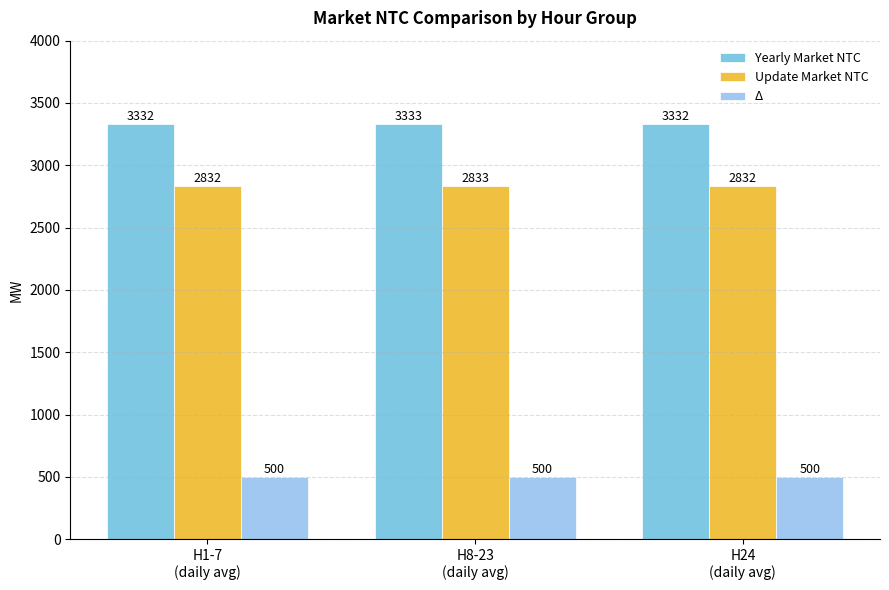

List the labels in order of Update Market NTC value, smallest first.

H1-7
(daily avg), H24
(daily avg), H8-23
(daily avg)